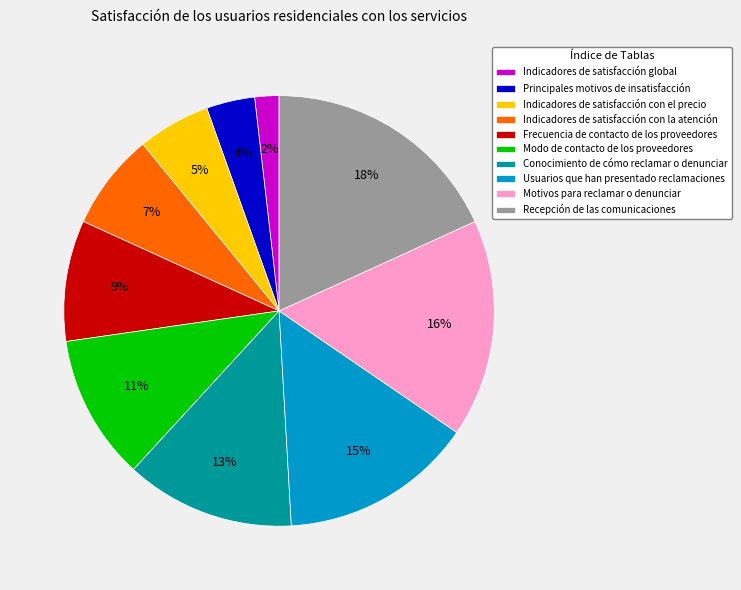

Between Motivos para reclamar o denunciar and Conocimiento de cómo reclamar o denunciar, which is larger?

Motivos para reclamar o denunciar